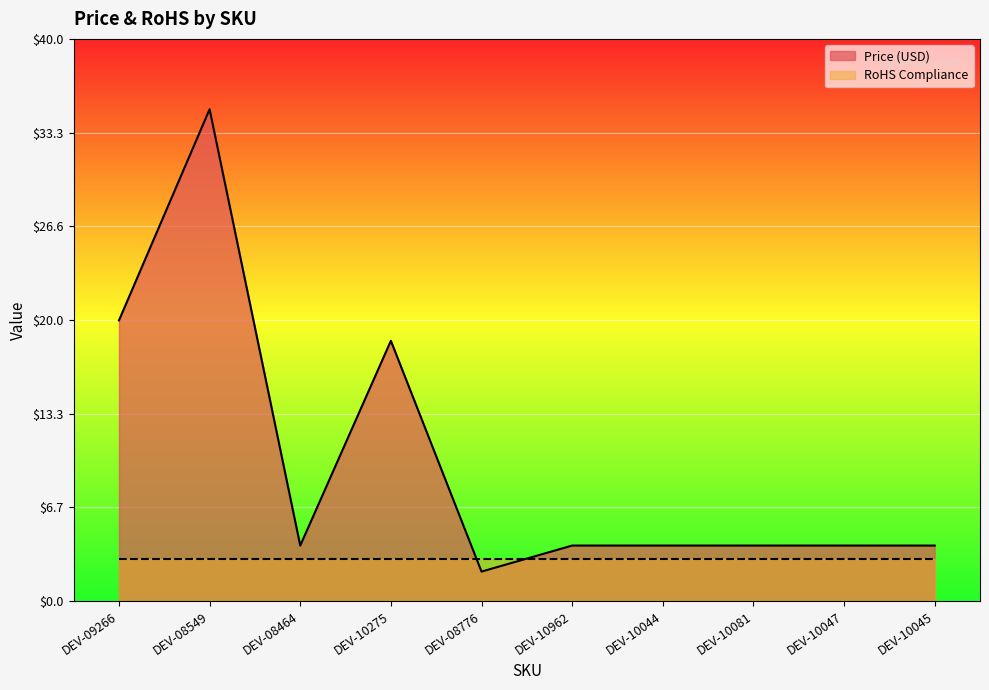

How many lines are shown in the chart?

2